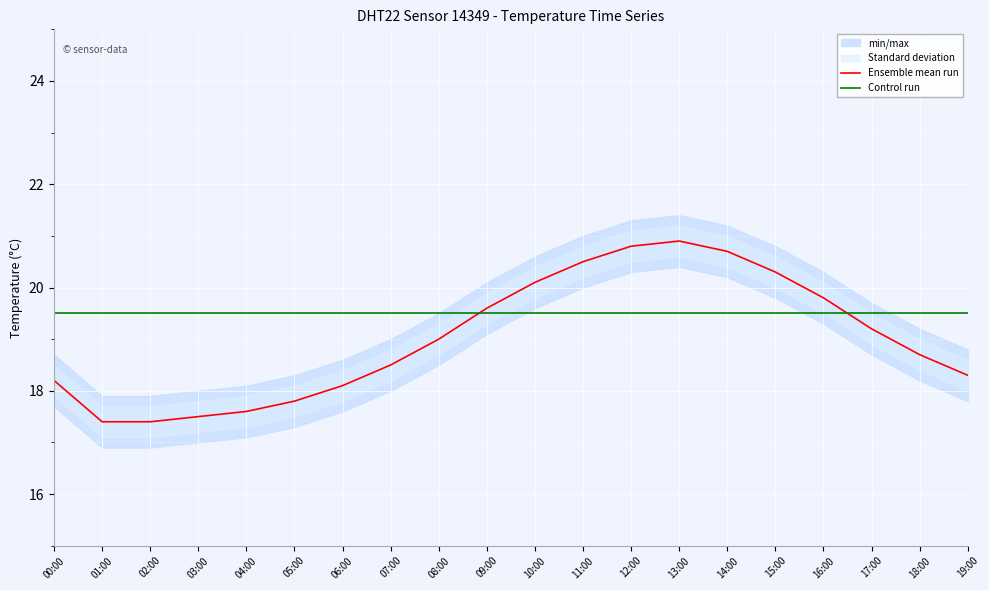

Rank the series by their average value, from lowest to highest.

Ensemble mean run, Control run